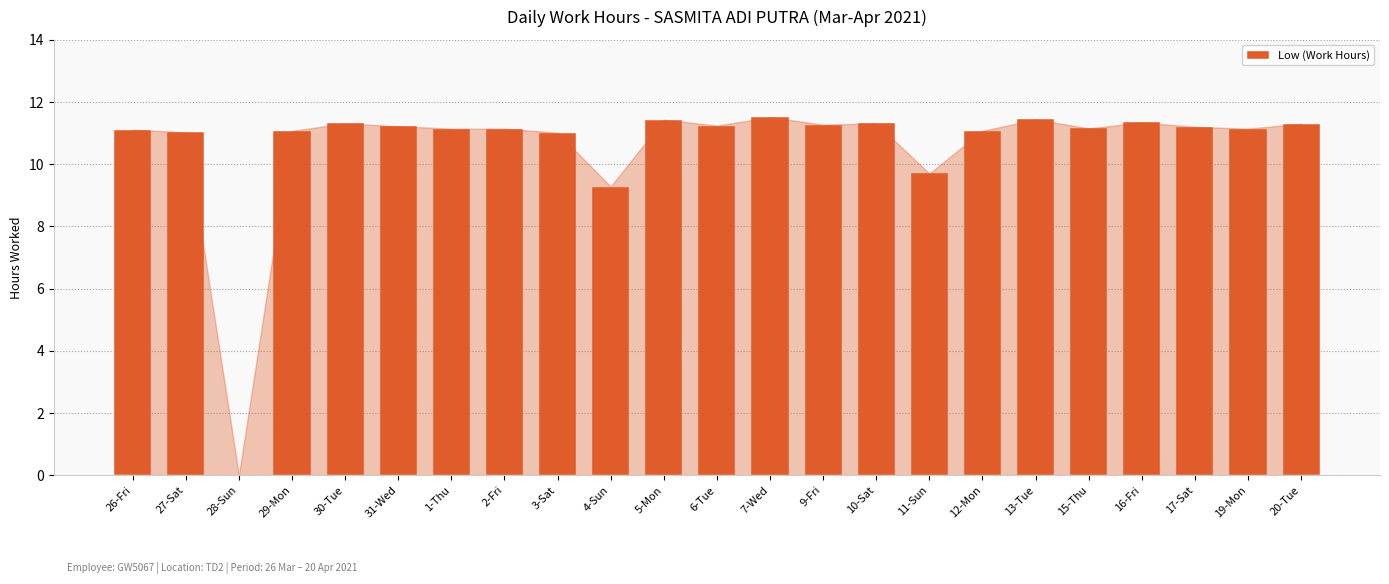

The value at 30-Tue is 7.8. True or false?

False